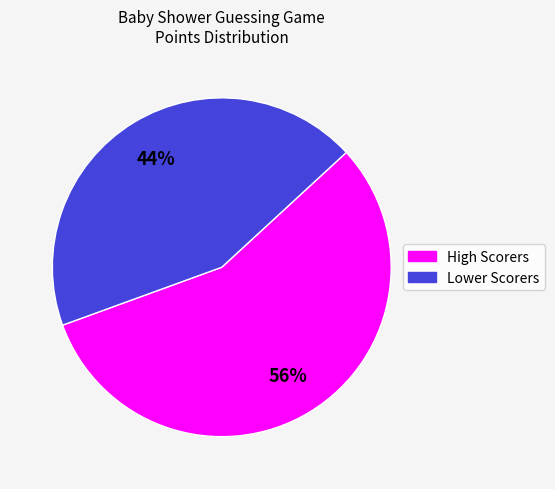

To the nearest percent, what is the average slice percentage?

50%